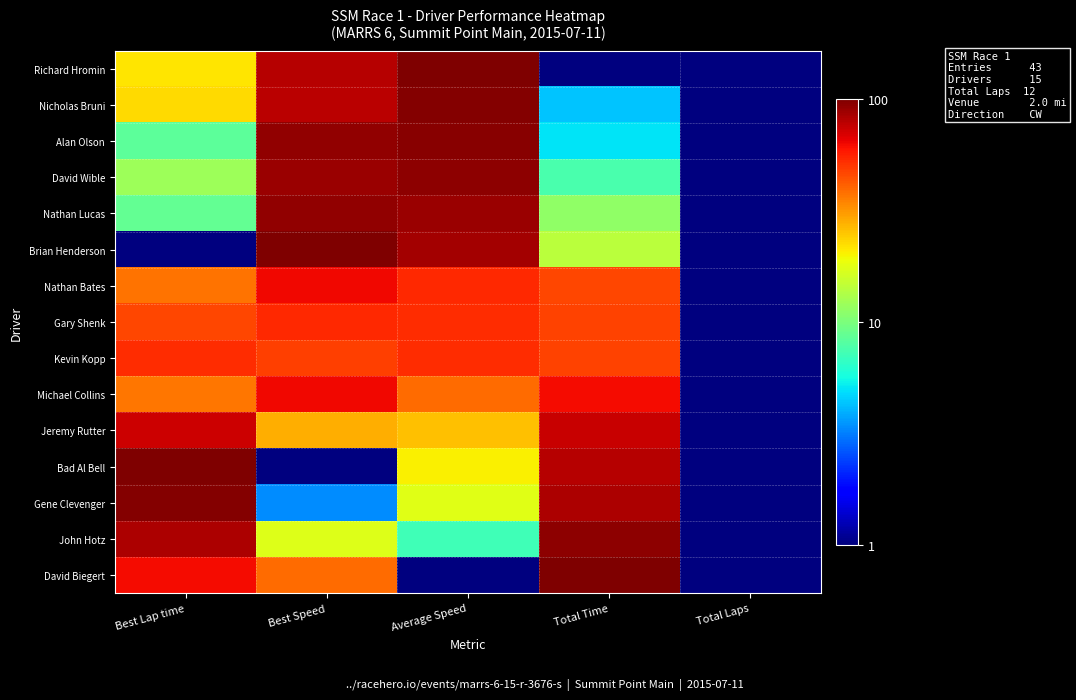

At how many categories does at least one series exceed 75?

4